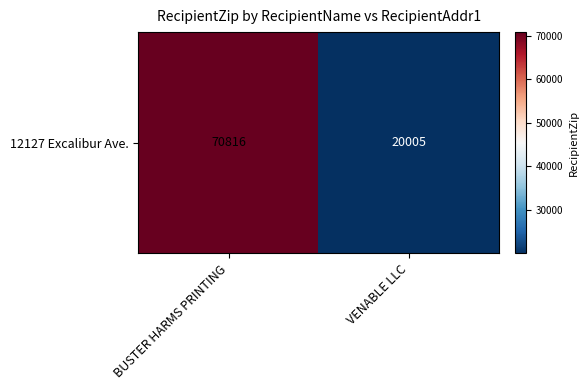

Count the values in the range 20005 to 70816.

2